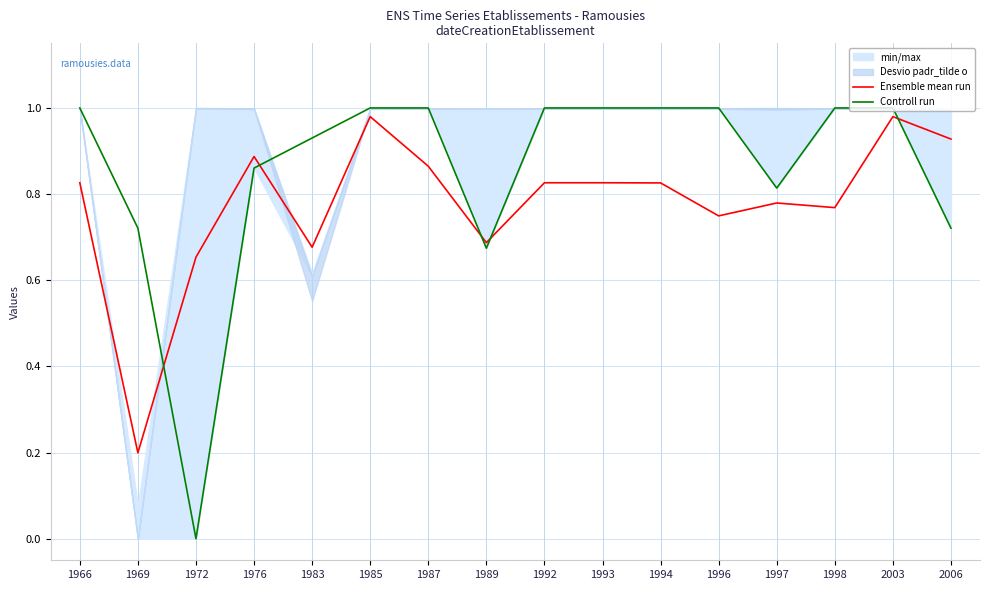

What is the approximate value of Controll run at 2006?

0.7